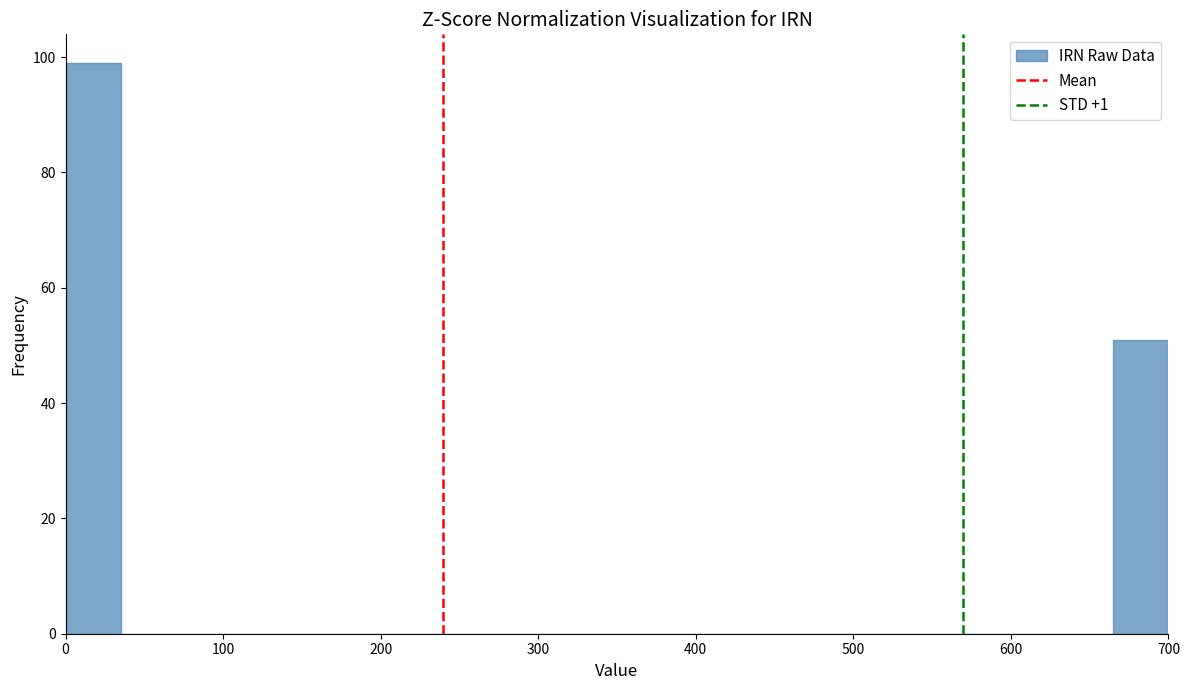

Read against the x-axis, roughly where is the centre of the tallest bar?

20